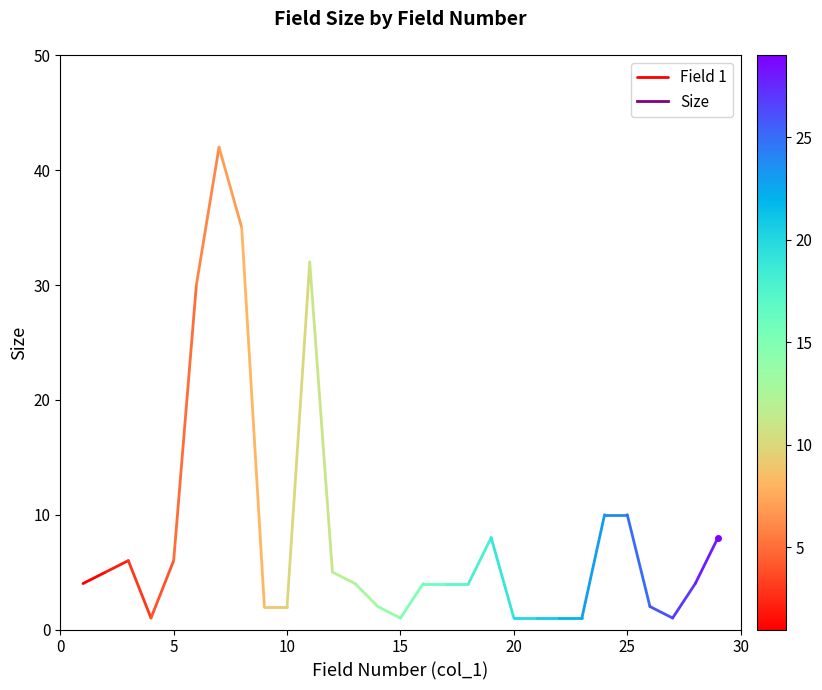

What is the value of the 1st point from the left?

4